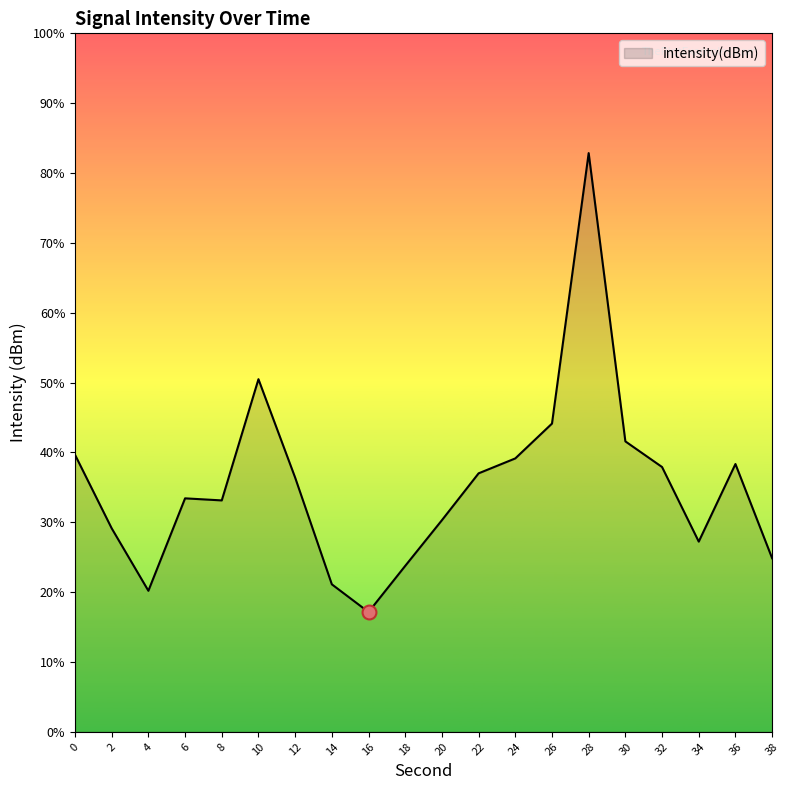

List the labels in order of value, largest first.

28, 10, 26, 30, 0, 24, 36, 32, 22, 12, 6, 8, 20, 2, 34, 38, 18, 14, 4, 16